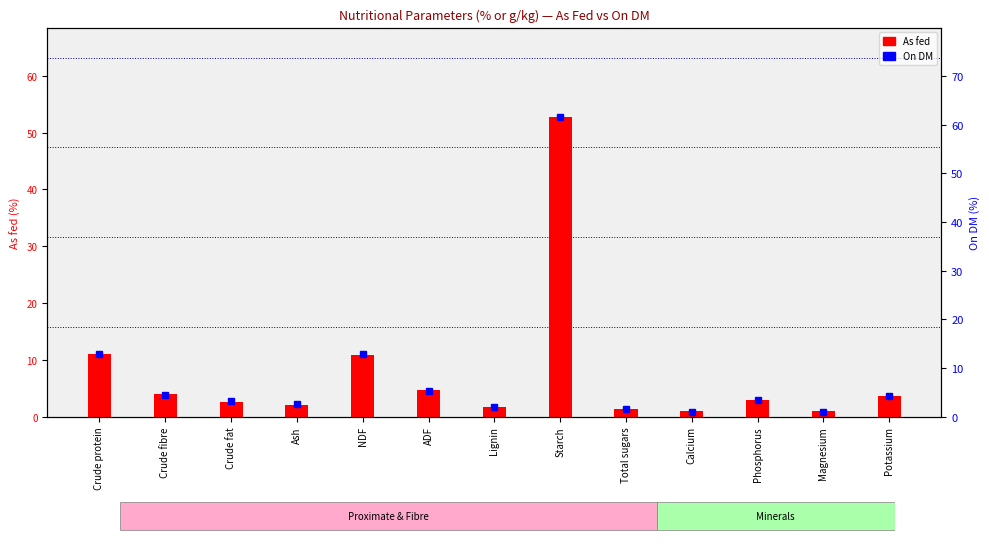

True or false: As fed has a value of 1.6 at Lignin.

True